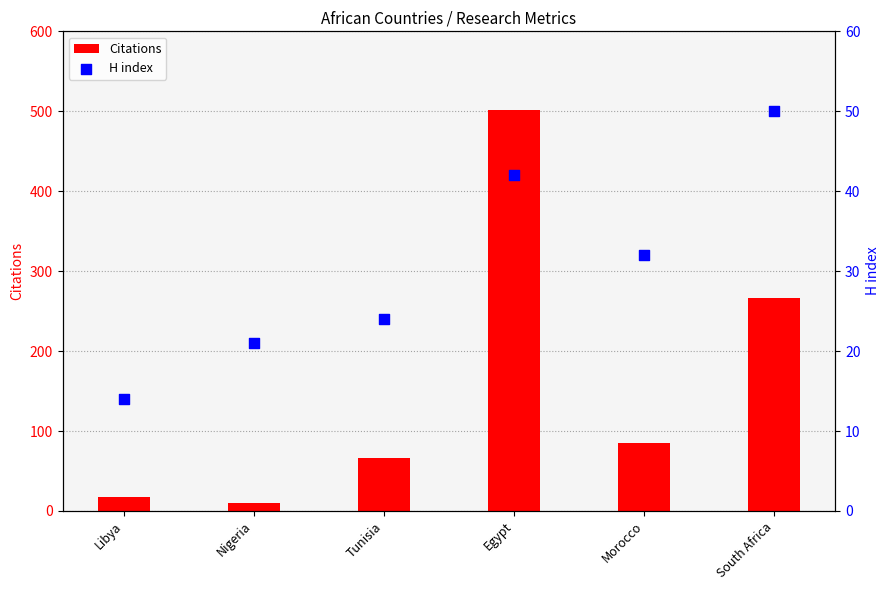

At which category is the sum across all series the highest?

Egypt